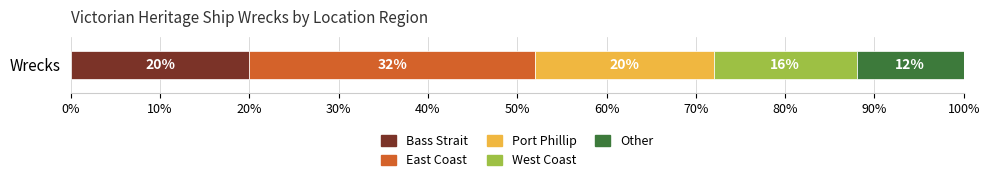

What is the lowest value of the Bass Strait series?

20